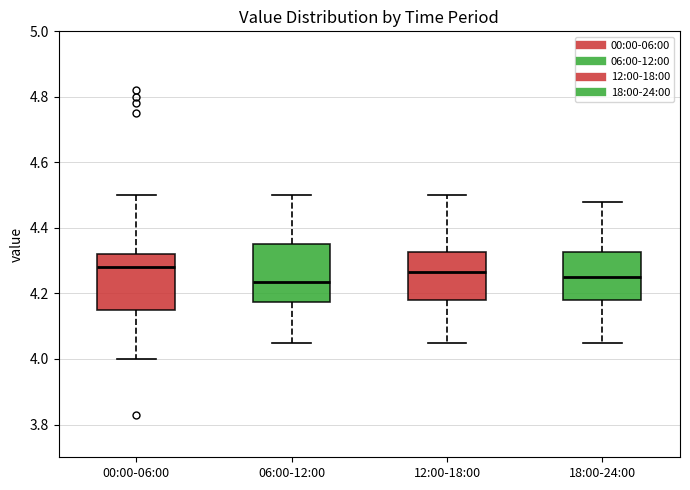

Reading left to right, transcribe this box plot: for each box, give where its median line is, the range the box spans, and where its two whiskers end, as read against the y-axis. The values are not printed on the chart, so give them approximately, as read against the axis.

00:00-06:00: median 4.28, box 4.16 to 4.32, whiskers 4.00 to 4.50
06:00-12:00: median 4.24, box 4.18 to 4.36, whiskers 4.06 to 4.50
12:00-18:00: median 4.26, box 4.18 to 4.32, whiskers 4.06 to 4.50
18:00-24:00: median 4.26, box 4.18 to 4.32, whiskers 4.06 to 4.48